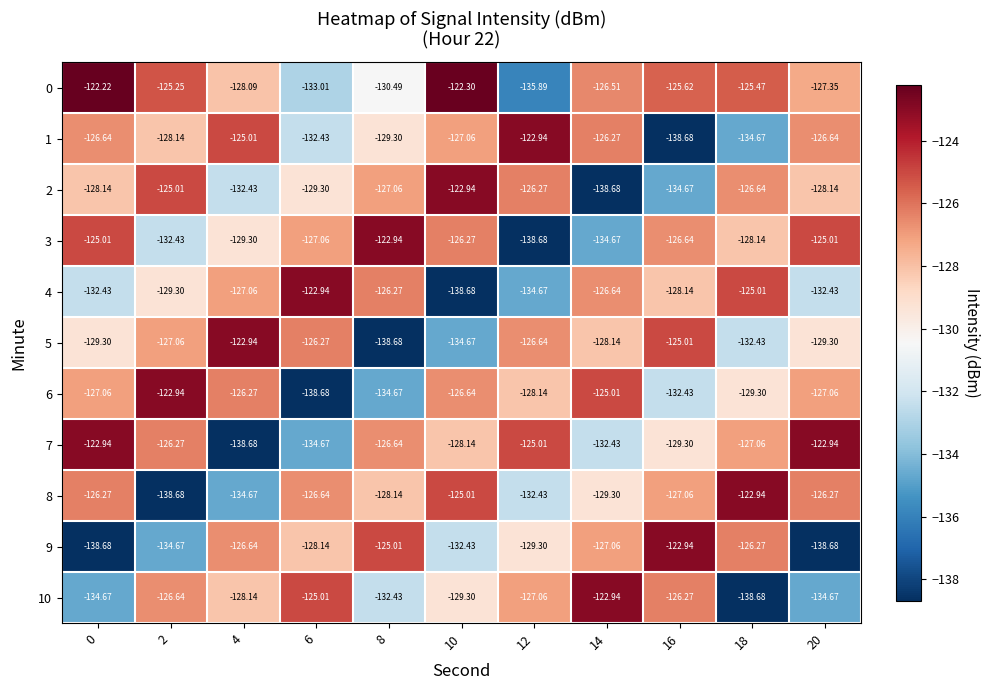

Is the value of 5 at 12 greater than the value of 2 at 6?

Yes